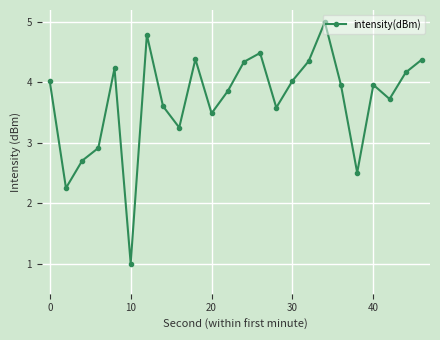

How many points are higher than both their immediate neighbors (excluding endpoints)?

6